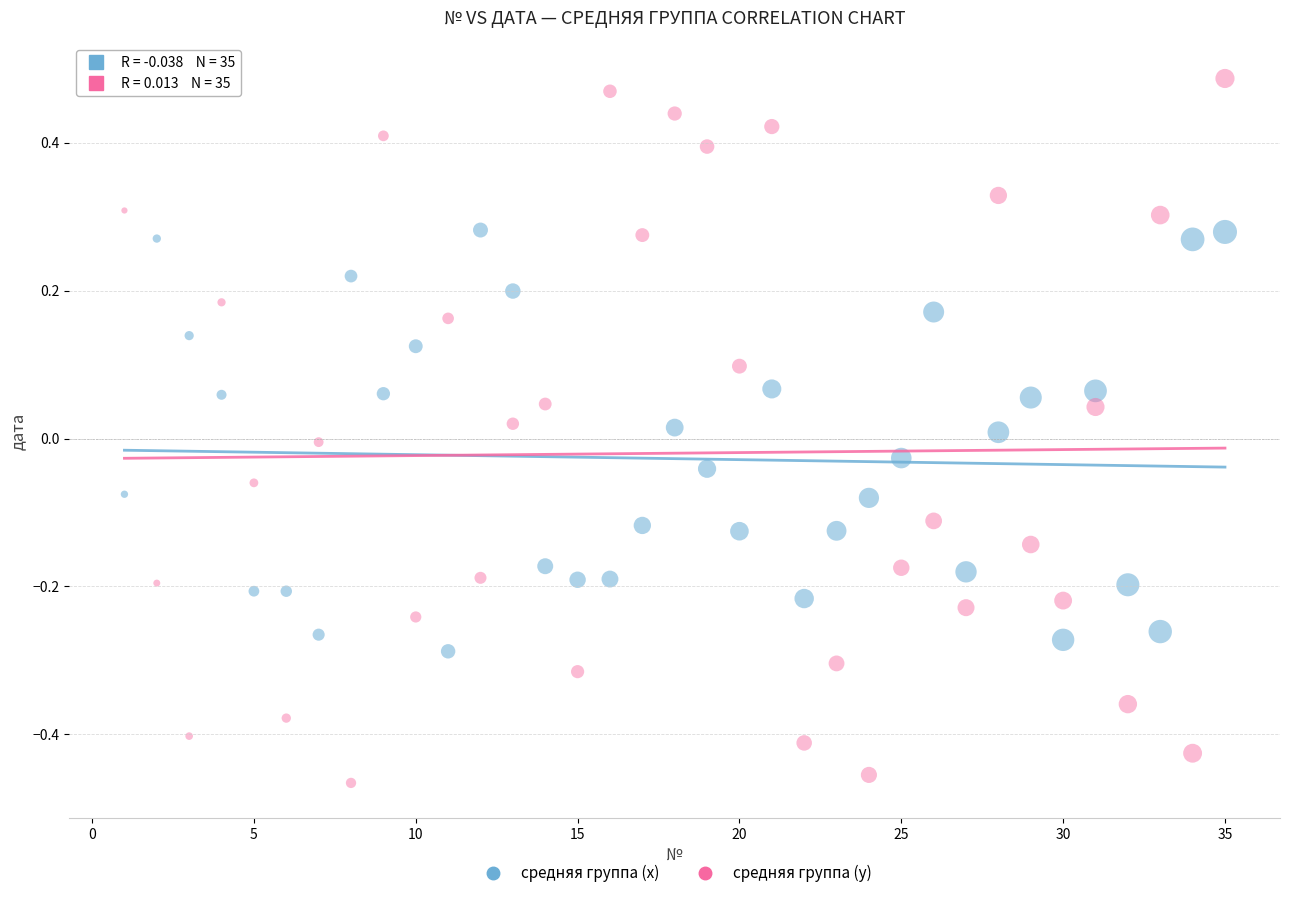

What are all the series names shown in the legend?

средняя группа (x), средняя группа (y)